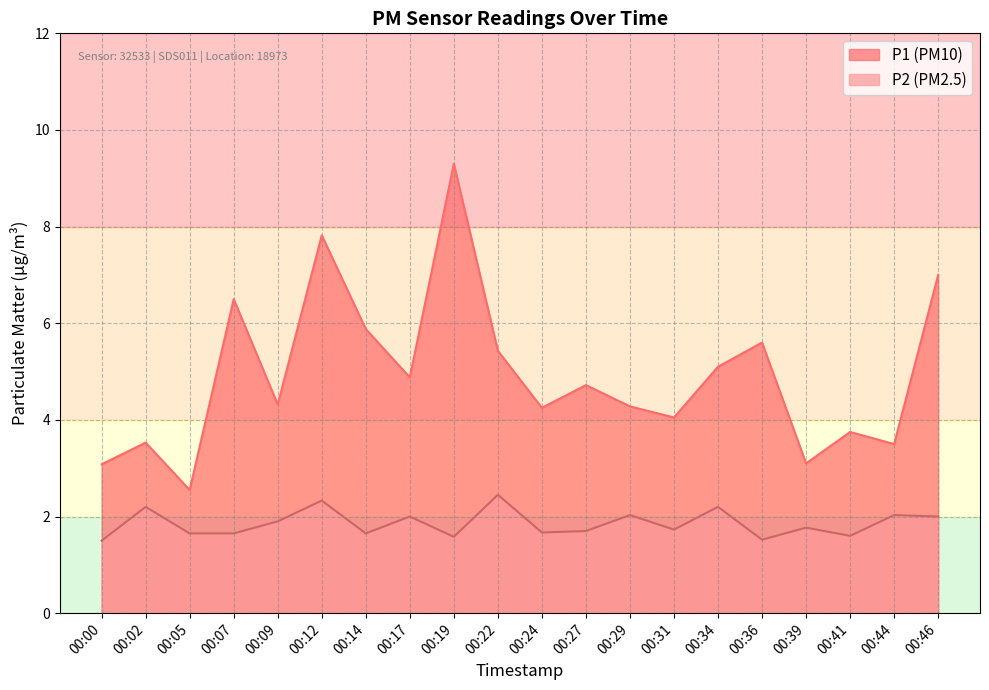

What is the value of the P1 point at the 18th from the left?

3.8